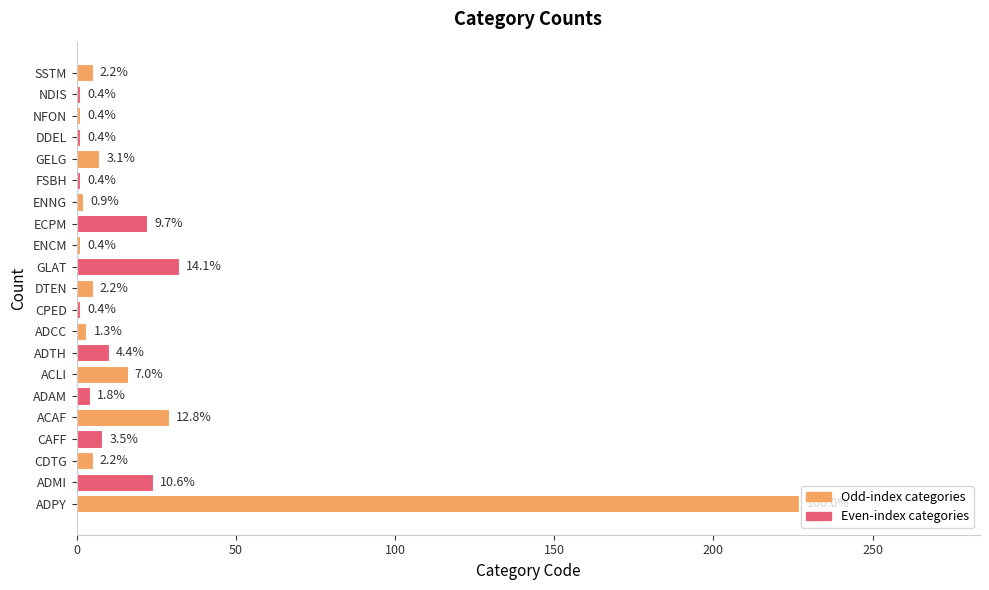

Are the bars horizontal?

Yes